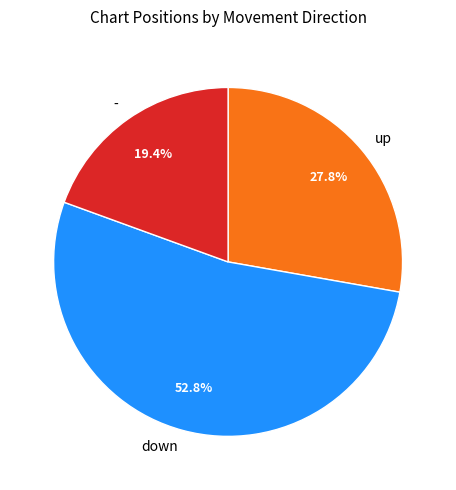

Do - and down together represent more than half of the pie?

Yes